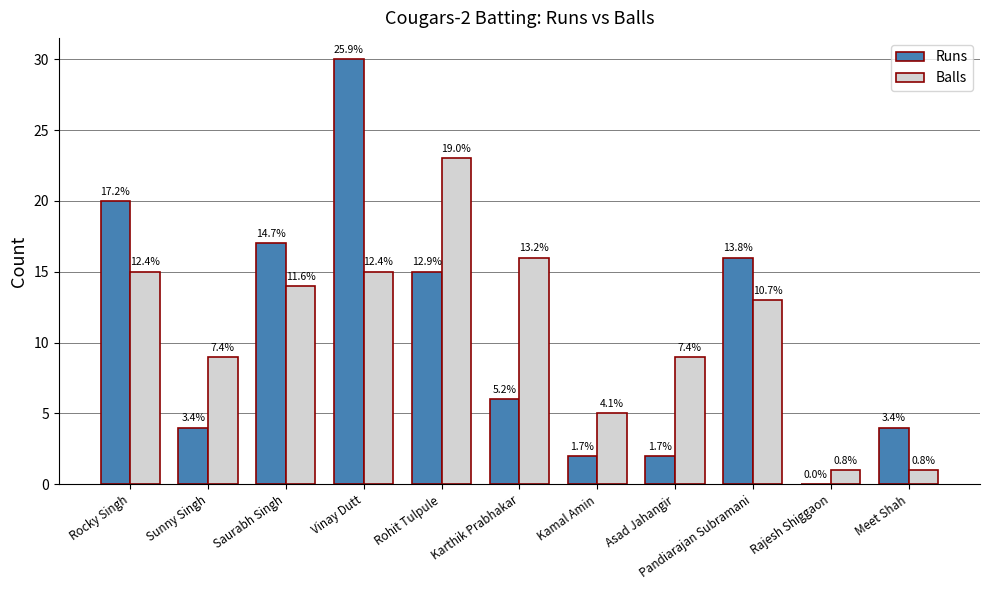

The Runs series shows 9 at Saurabh Singh. True or false?

False